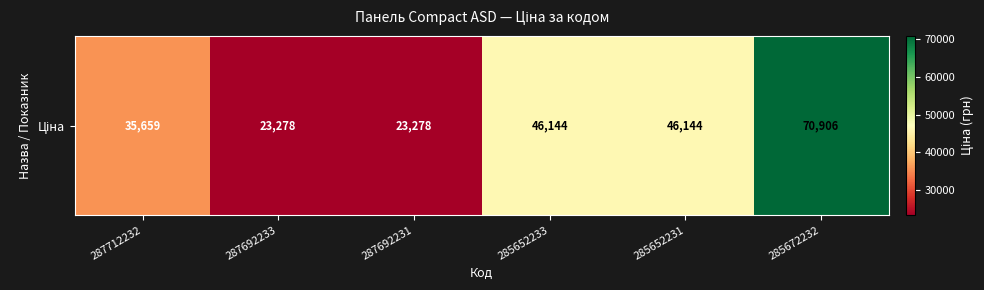

Rank the categories by value from highest to lowest.

285672232, 285652233, 285652231, 287712232, 287692233, 287692231